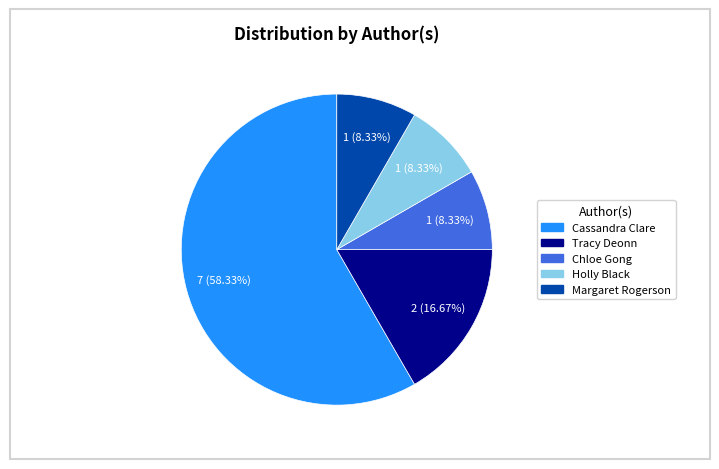

What percentage is the Margaret Rogerson slice, to the nearest percent?

8%